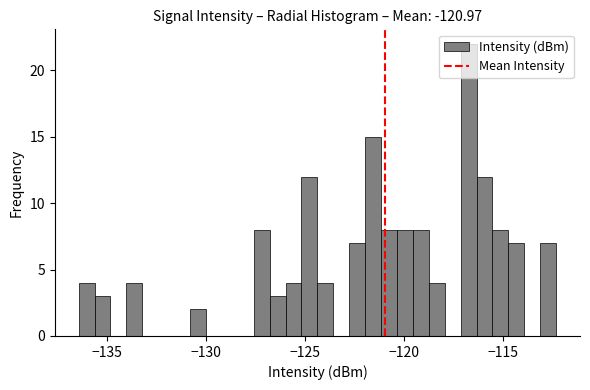

Around what value on the x-axis is the tallest bar? Give the approximate position of its centre, as read against the axis.

-116.5